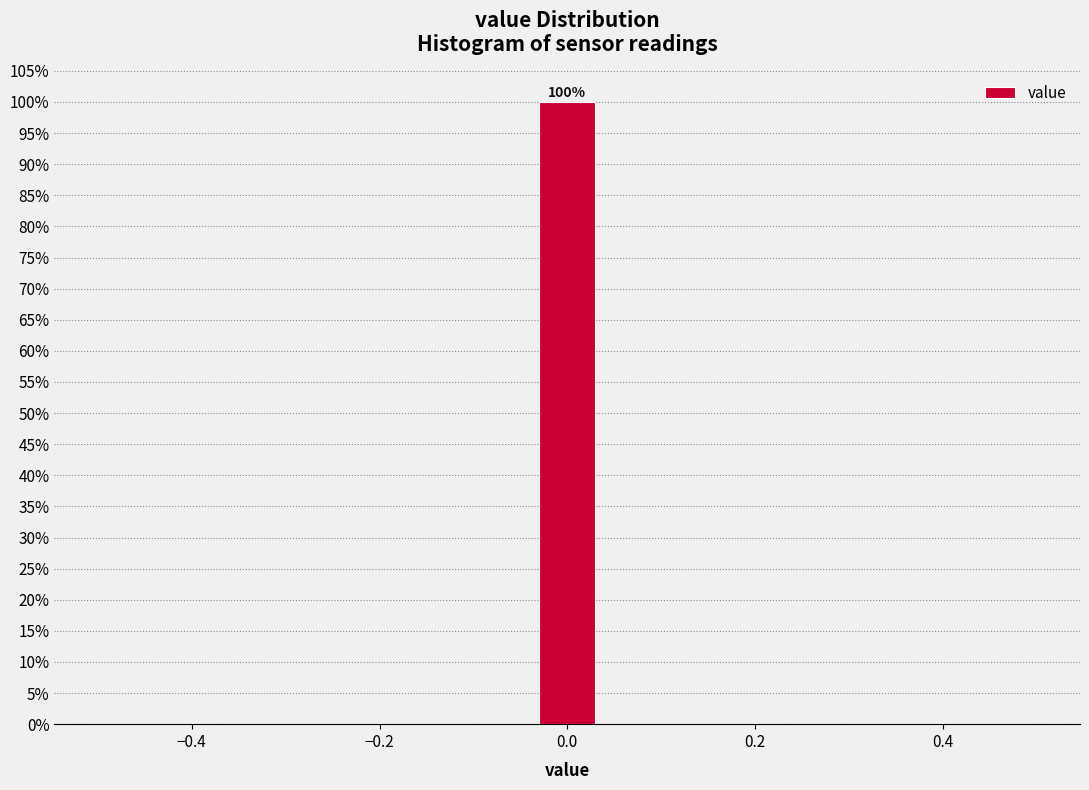

Around what value on the x-axis is the tallest bar? Give the approximate position of its centre, as read against the axis.

0.00